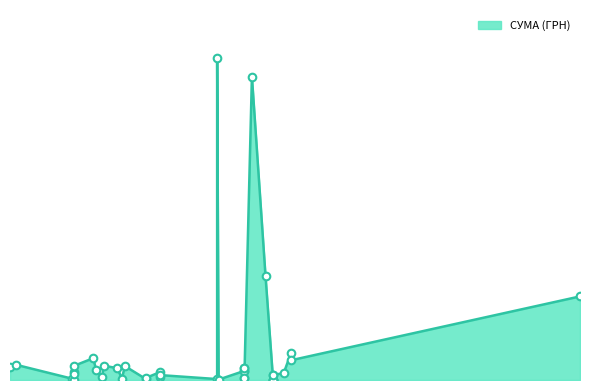

Between 26.08.2016 and 26.09.2016, which is larger?

26.09.2016